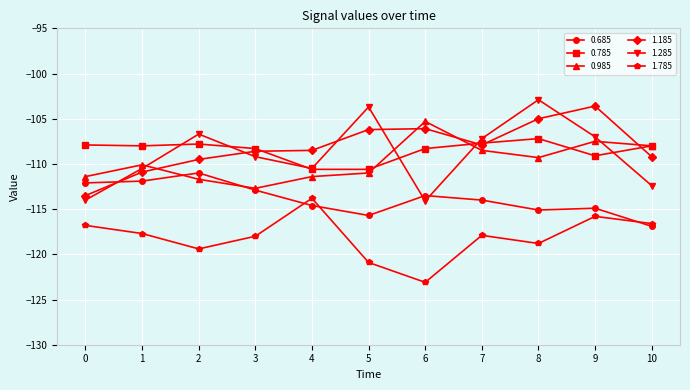

The value of 1.785 at 7 is -56.6. True or false?

False